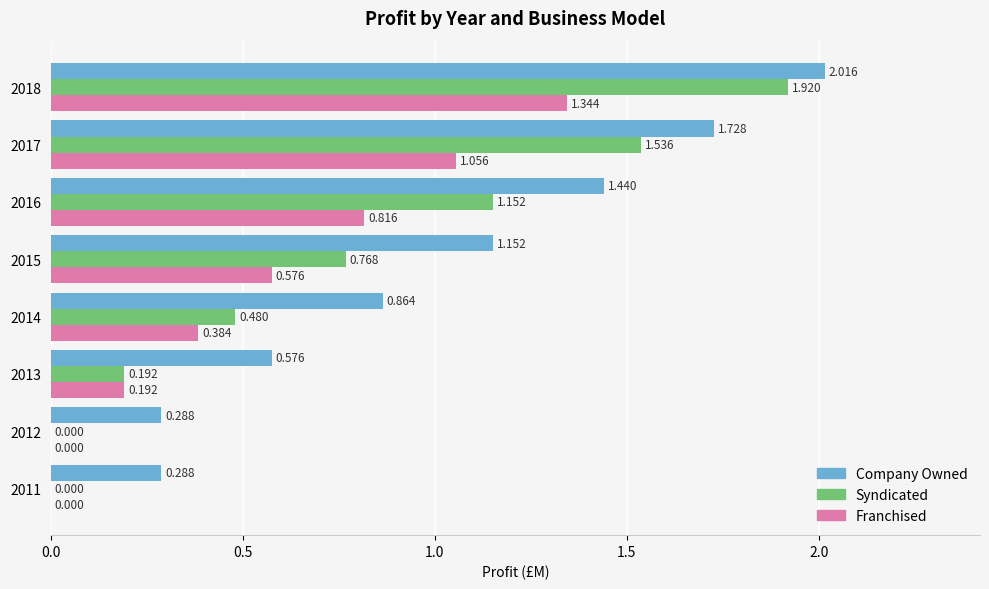

What is the sum of all Franchised values?

4.4